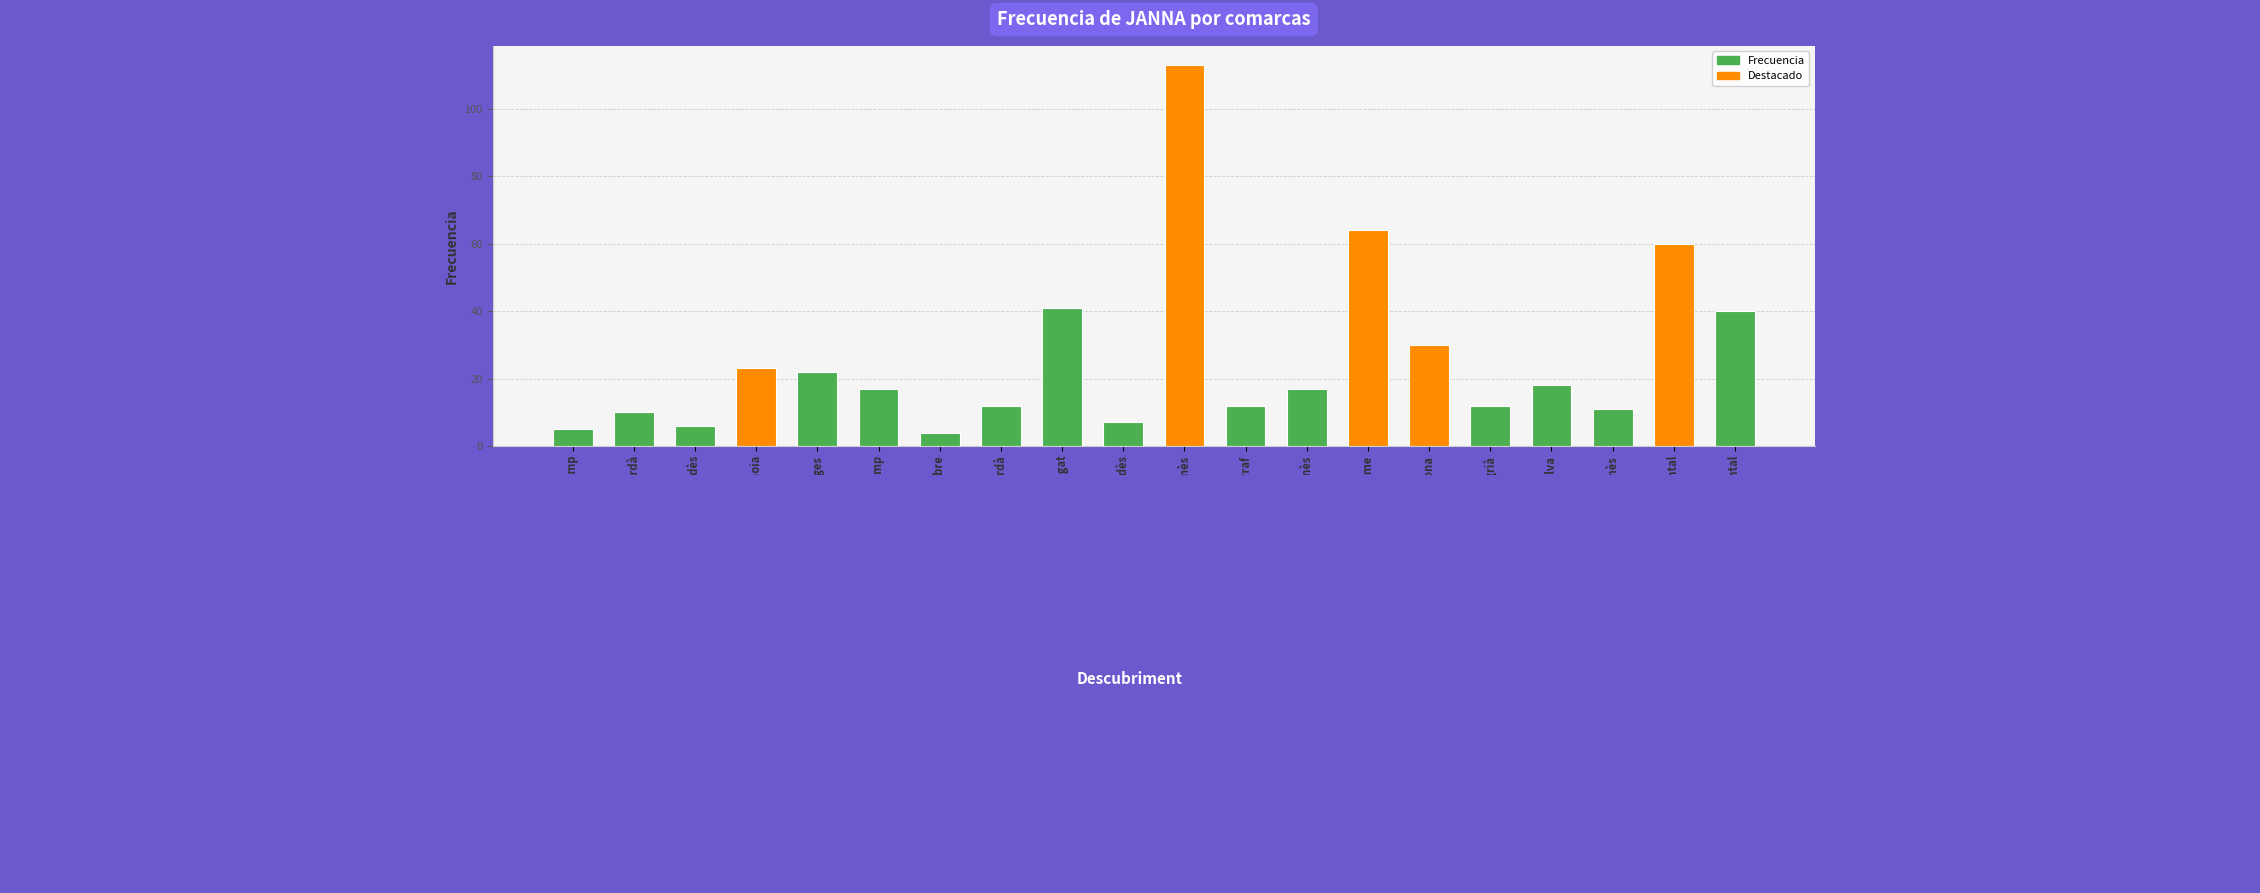

Does the chart contain any negative values?

No